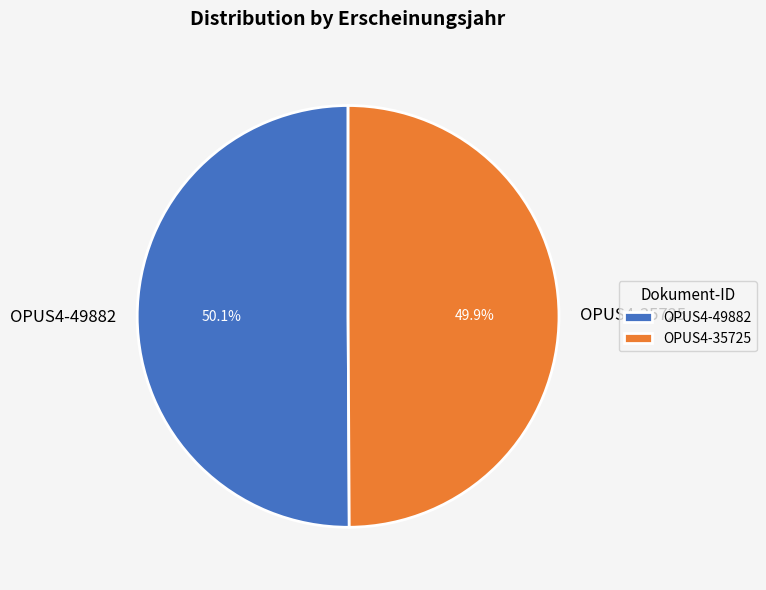

How many slices are in this pie chart?

2